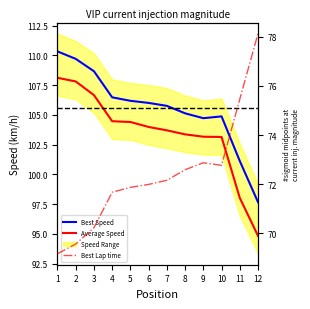

At which label does Average Speed first exceed 103?

1